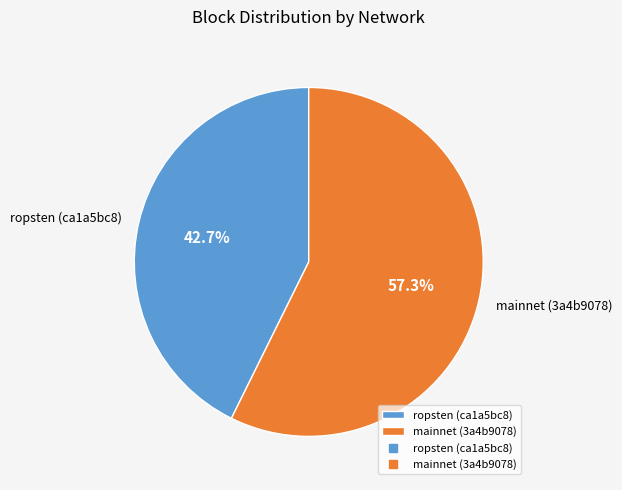

Combined, do mainnet (3a4b9078) and ropsten (ca1a5bc8) account for over 50%?

Yes